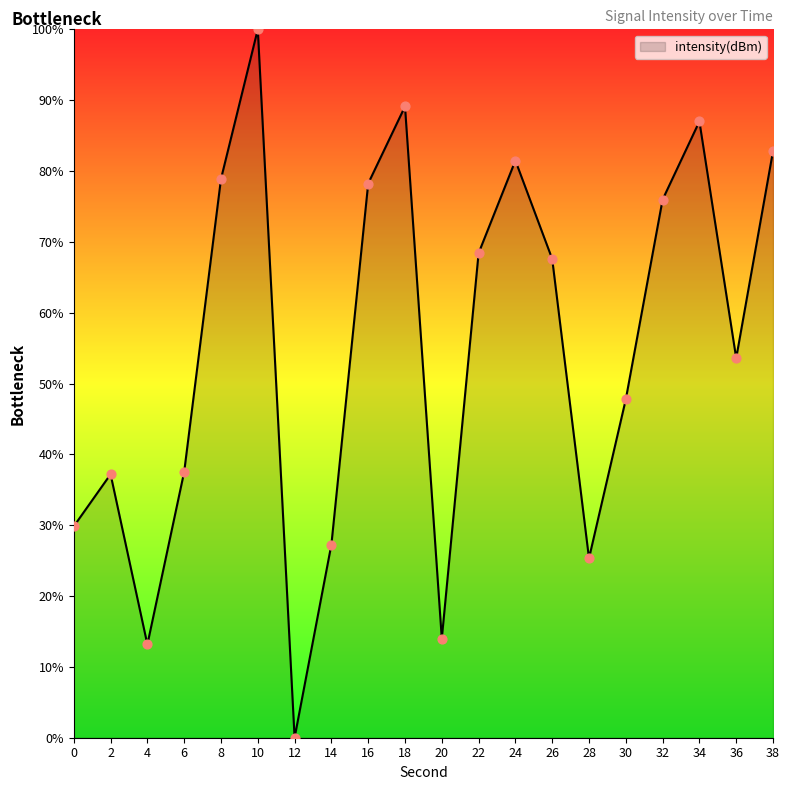

Which has a higher value, 34 or 26?

34